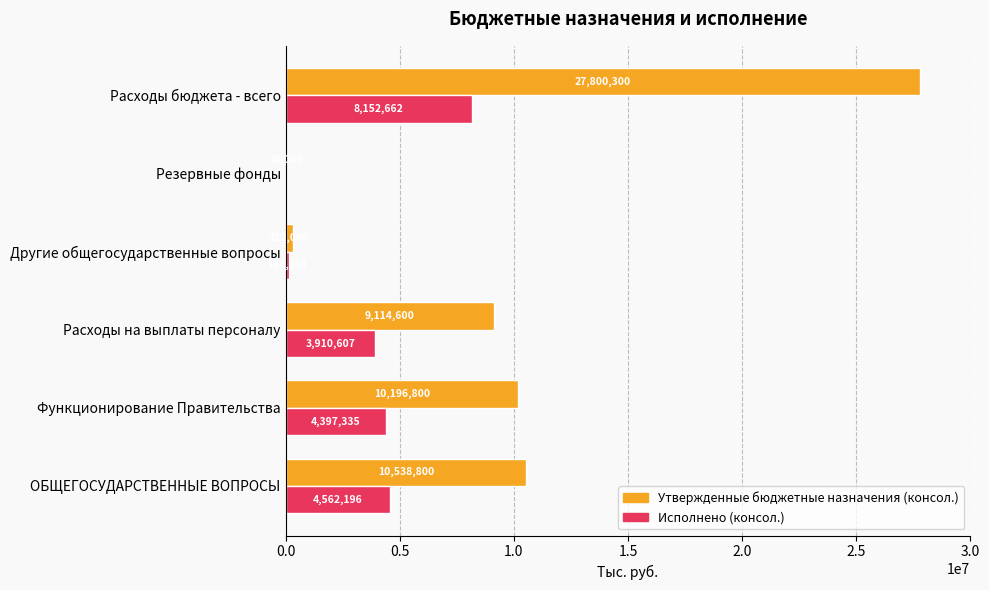

The value of Утвержденные бюджетные назначения (консол.) at Другие общегосударственные вопросы is 312000.0. True or false?

True